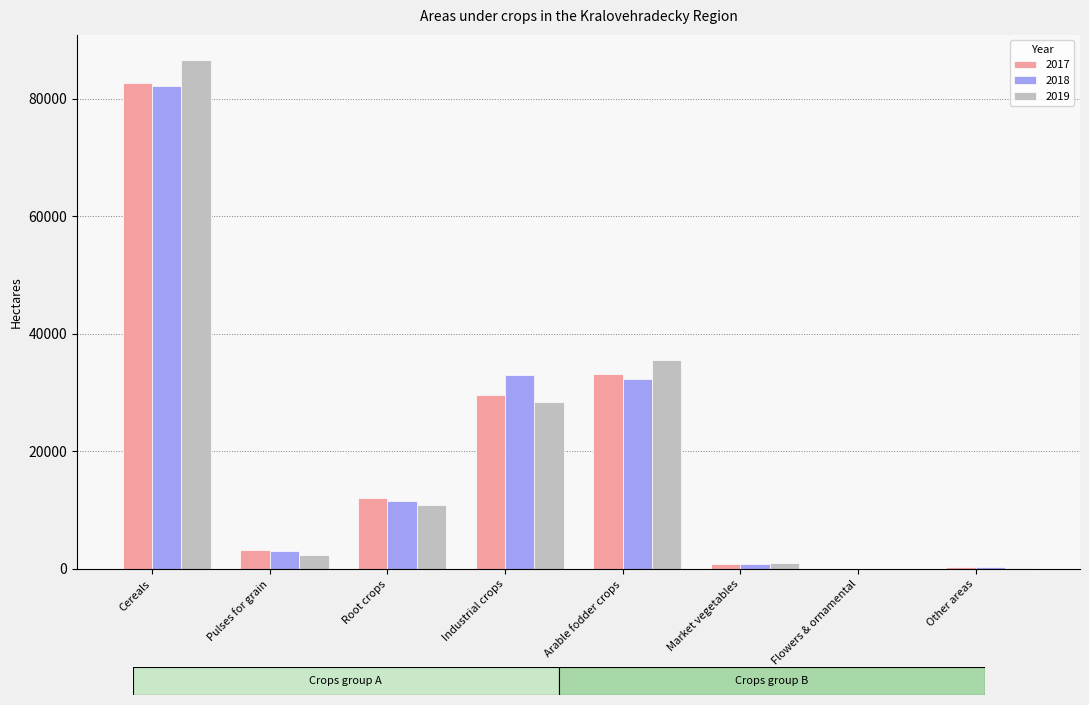

Which label corresponds to the largest value in the chart?

Cereals